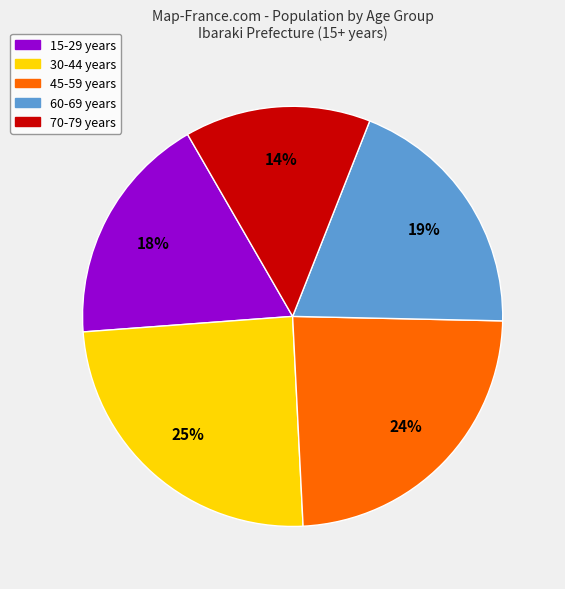

Does any single category account for the majority?

No